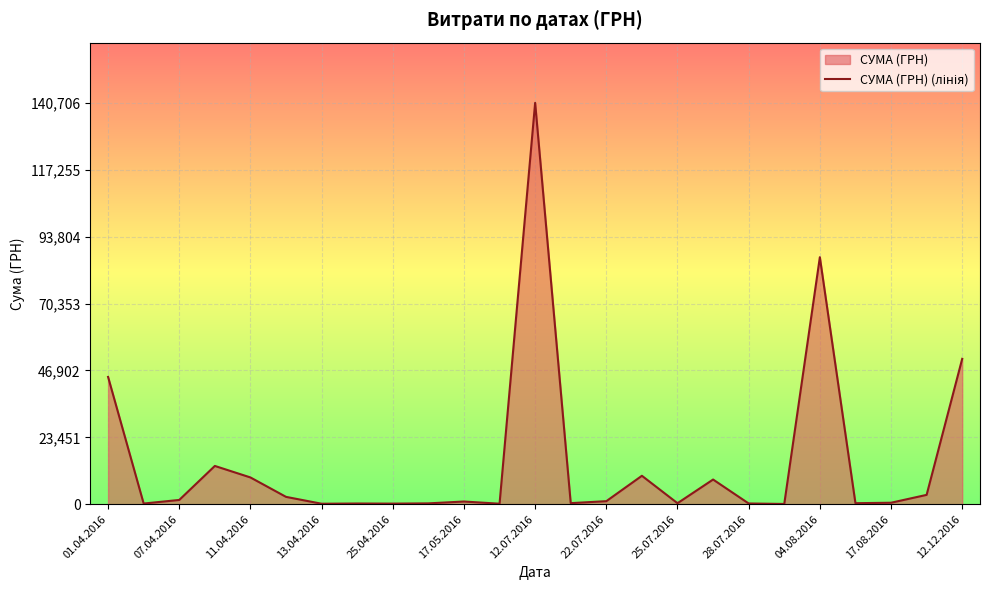

Where is the data nearest to the value 70401?

04.08.2016